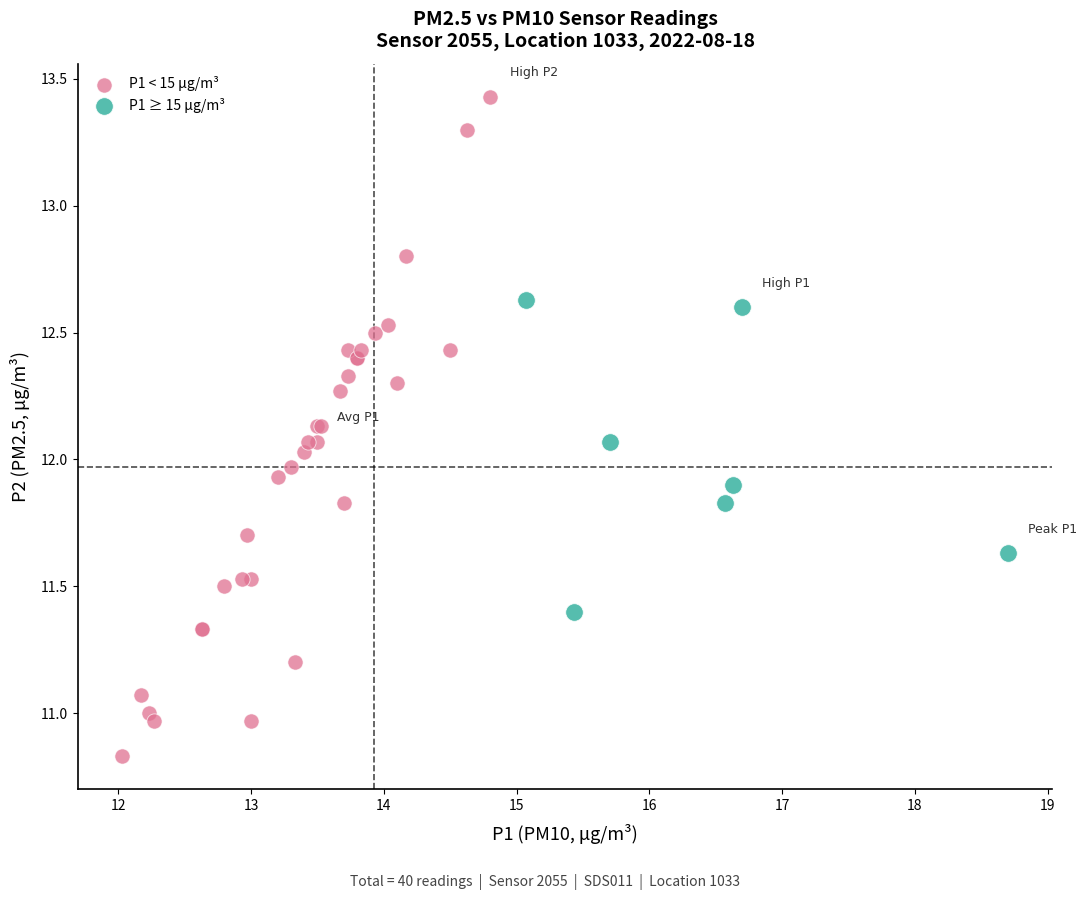

Which series reaches the minimum Y coordinate?

P1 < 15 µg/m³